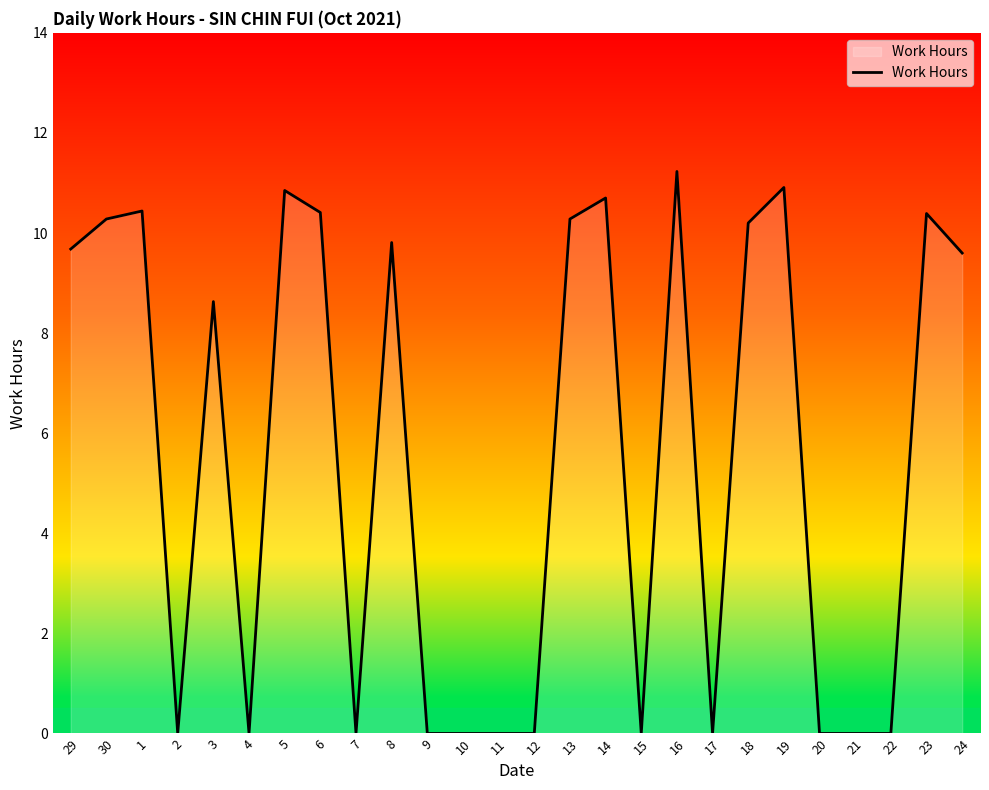

What is the average value?

5.5